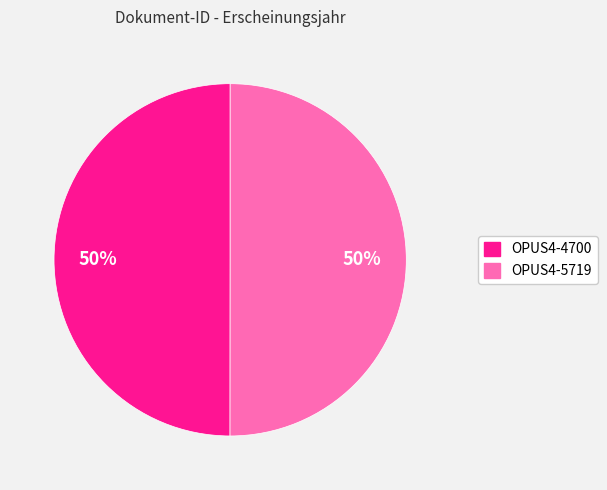

Is it true that OPUS4-5719 is 50% of the pie?

True